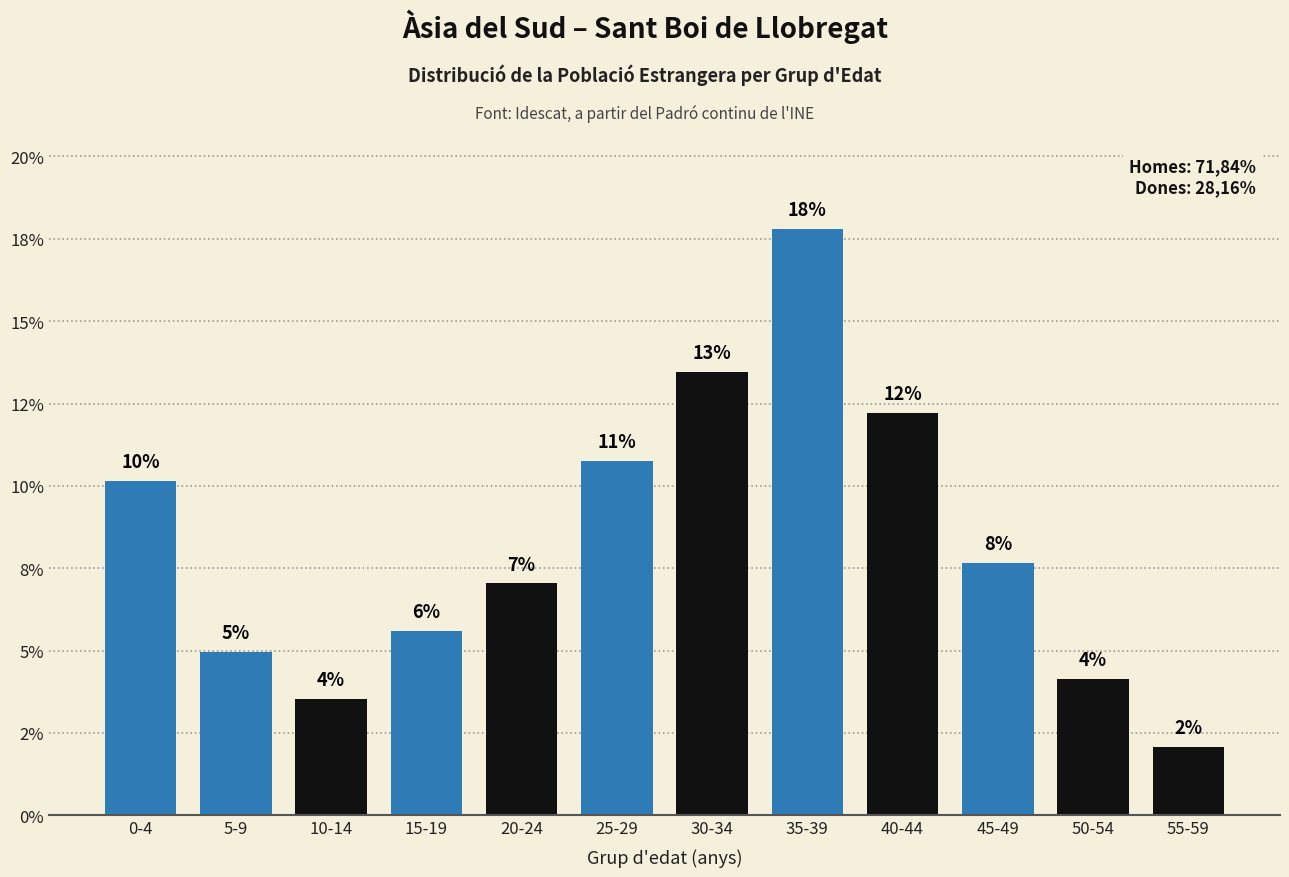

Are the bars horizontal?

No